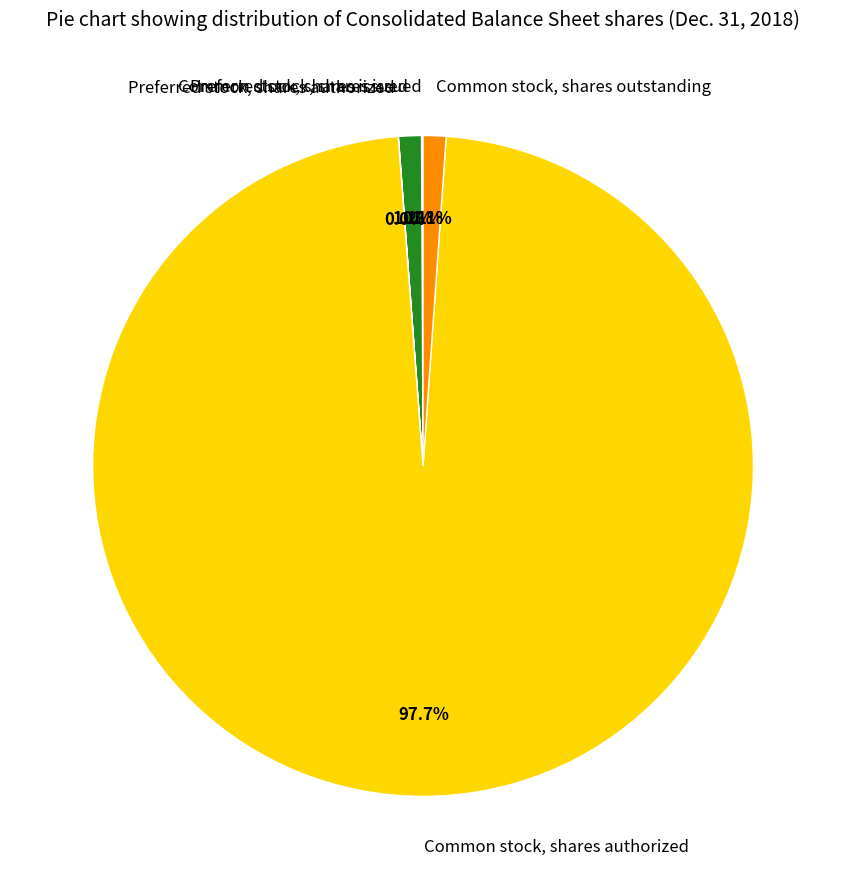

Is the sum of Common stock, shares issued and Common stock, shares outstanding greater than half?

No